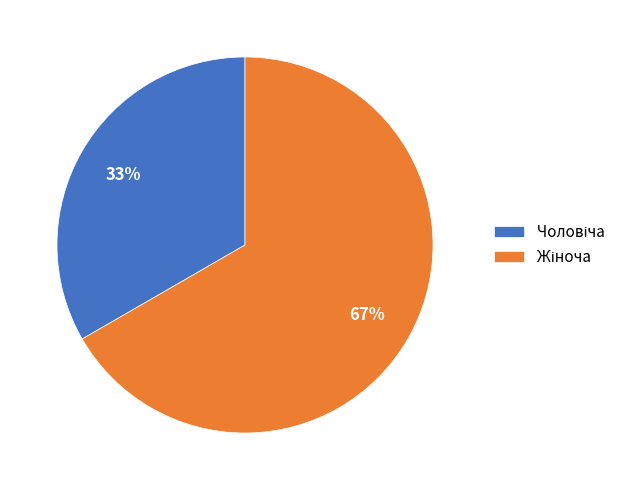

Is there a majority slice in this chart?

Yes